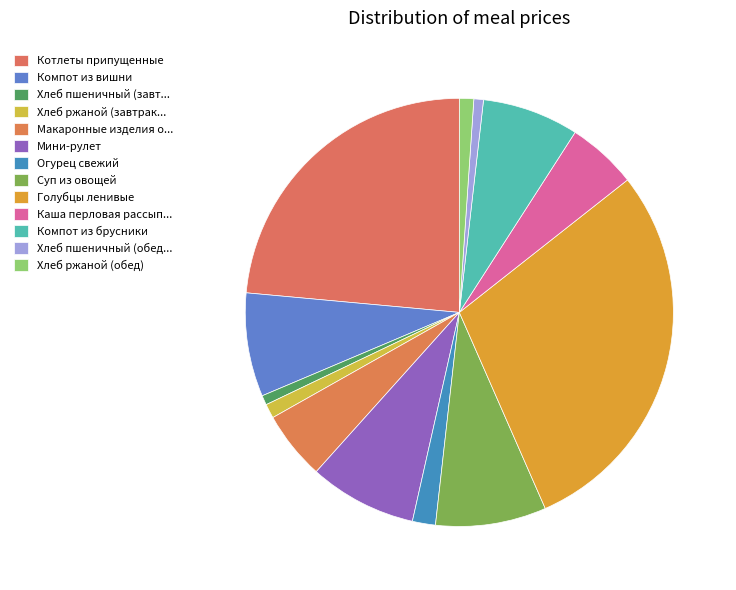

To the nearest percent, what is the combined percentage of Голубцы ленивые and Хлеб ржаной (обед)?

30%